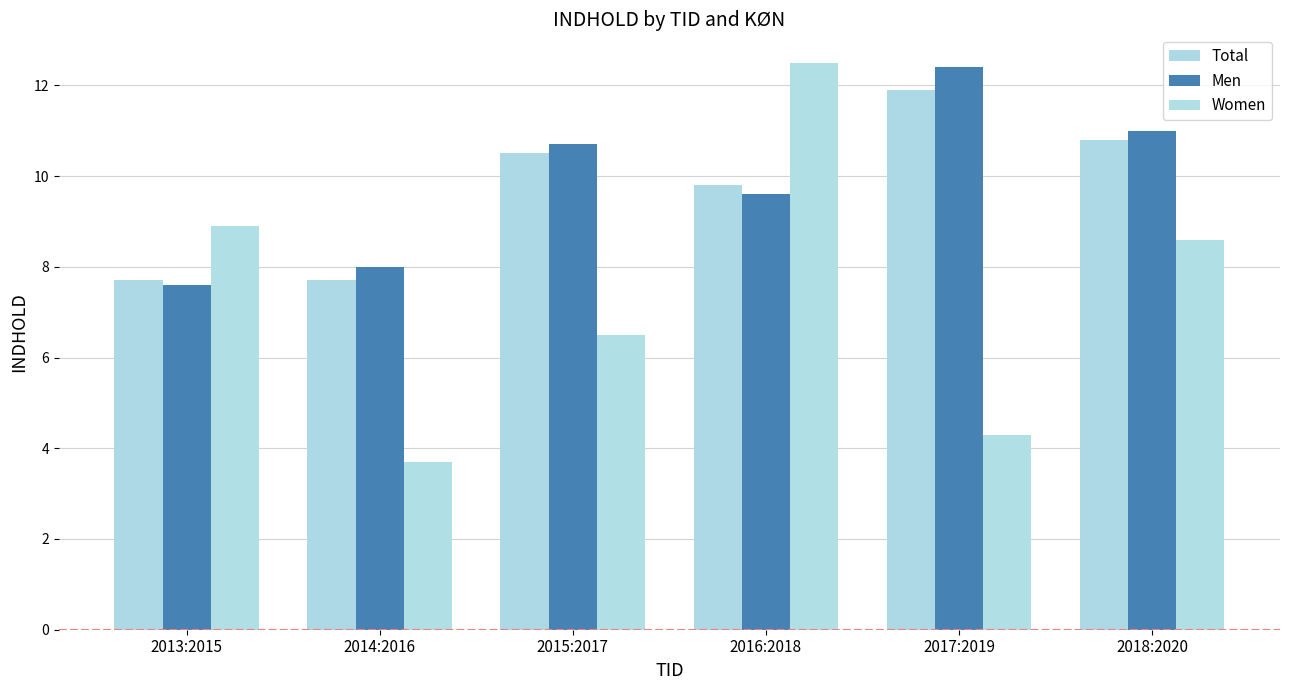

List the series in order of their peak value, lowest first.

Total, Men, Women